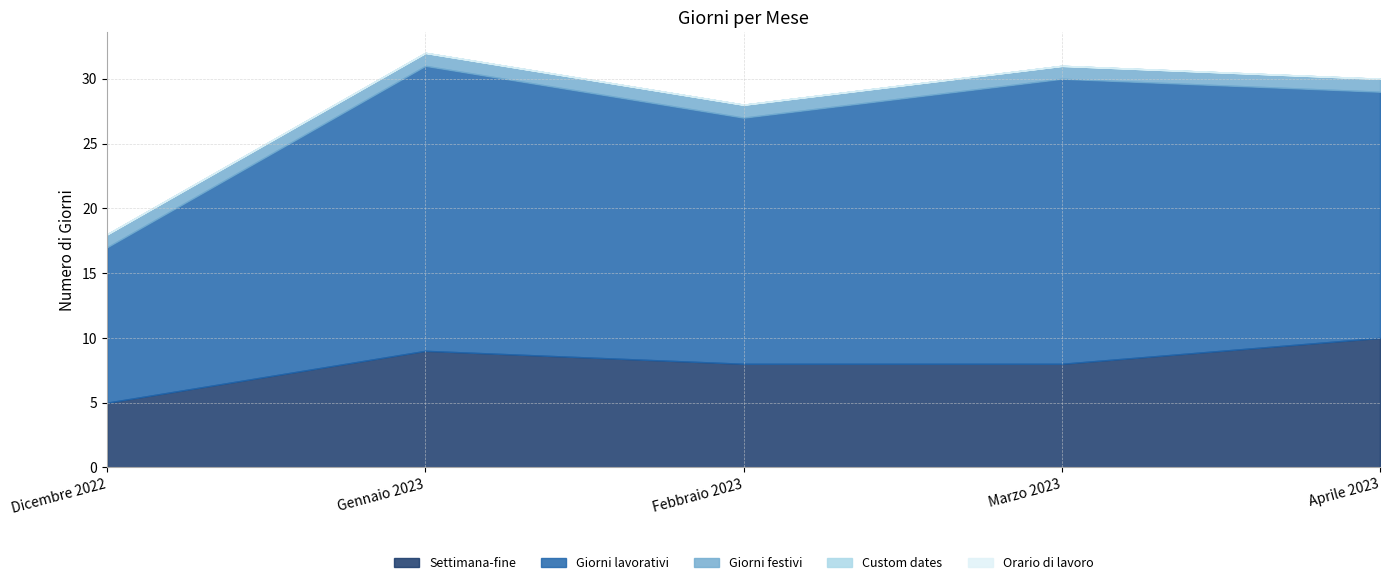

What is the label of the 5th point from the right?

Dicembre 2022